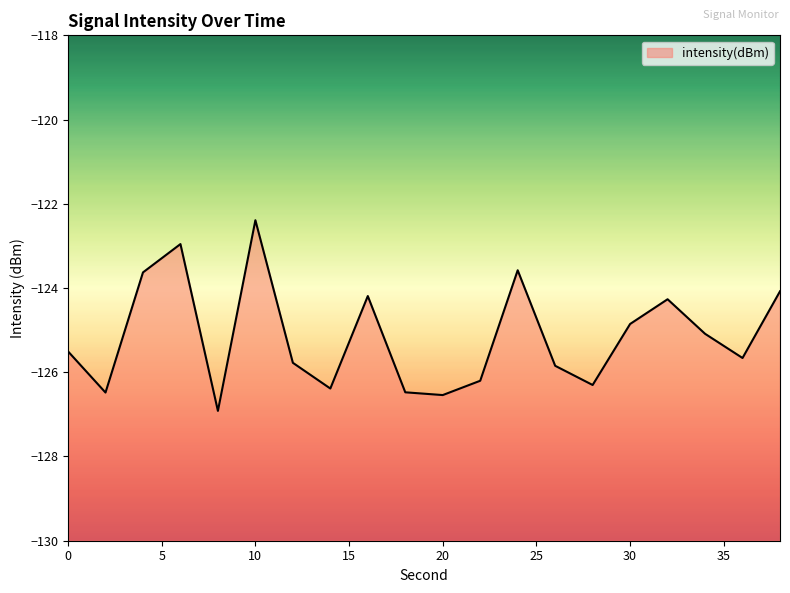

How many series are shown in this chart?

1